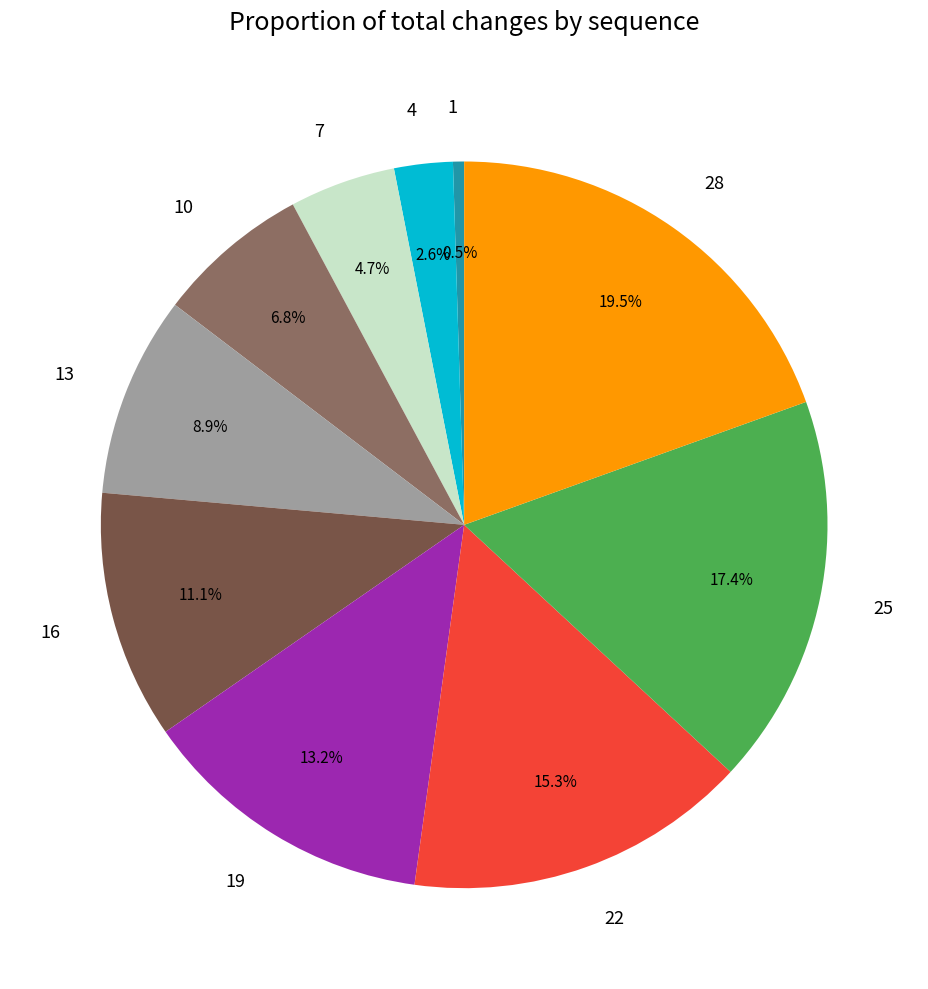

Does 28 account for over 50% of the chart?

No